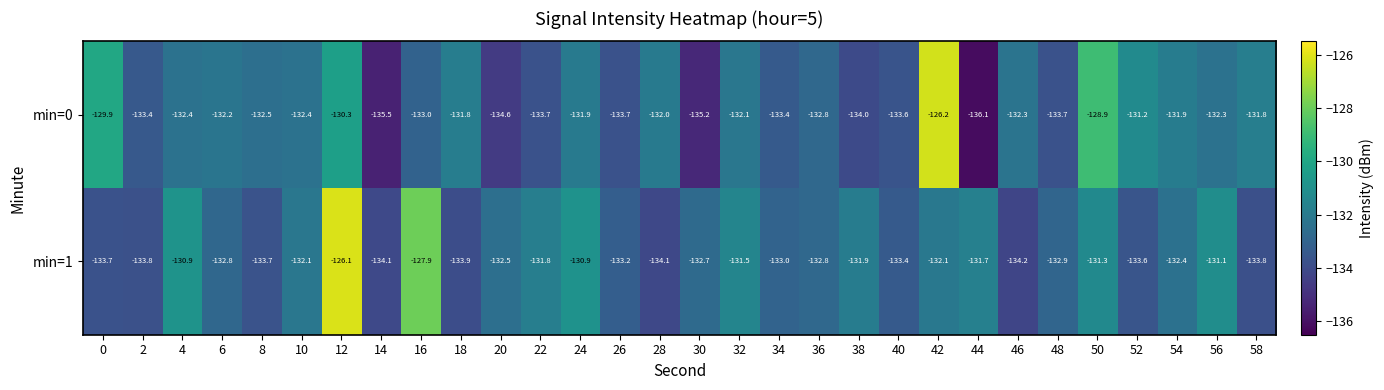

Which series changed the most between 32 and 52?

min=1